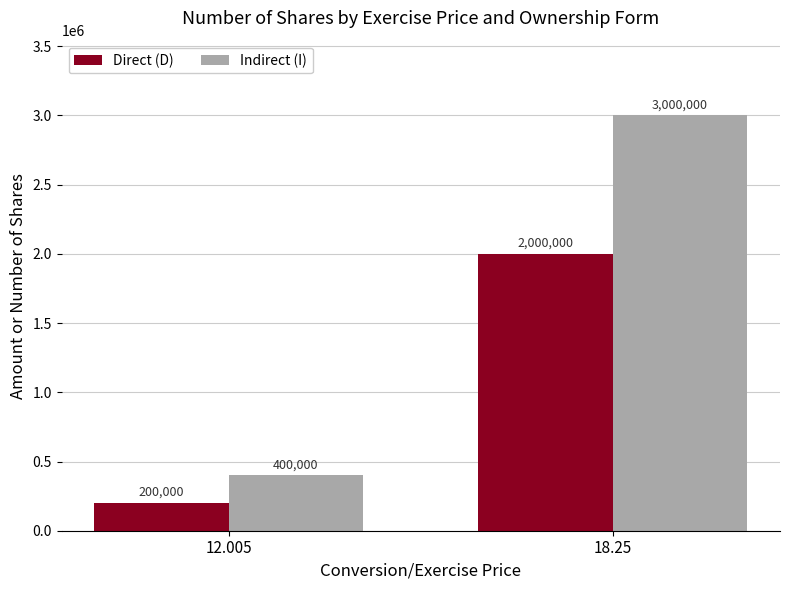

Reading left to right, extract all data points from this chart.

Direct (D): 200000	2000000
Indirect (I): 400000	3000000